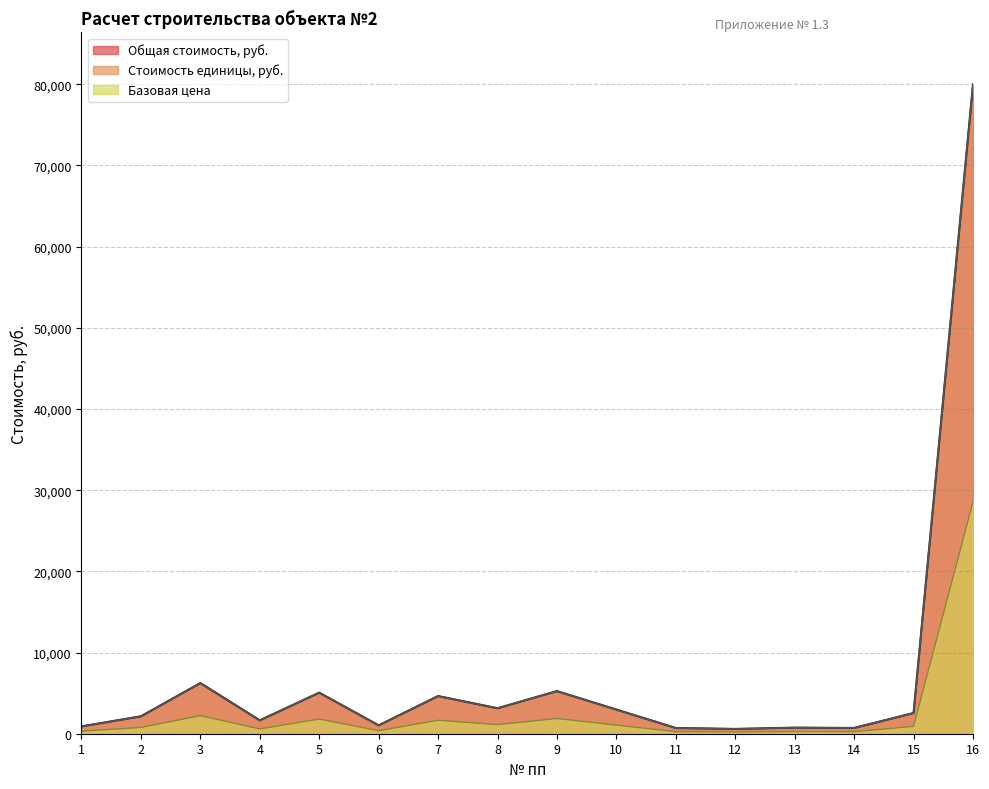

True or false: Стоимость единицы and Общая стоимость, руб. intersect in this chart.

False